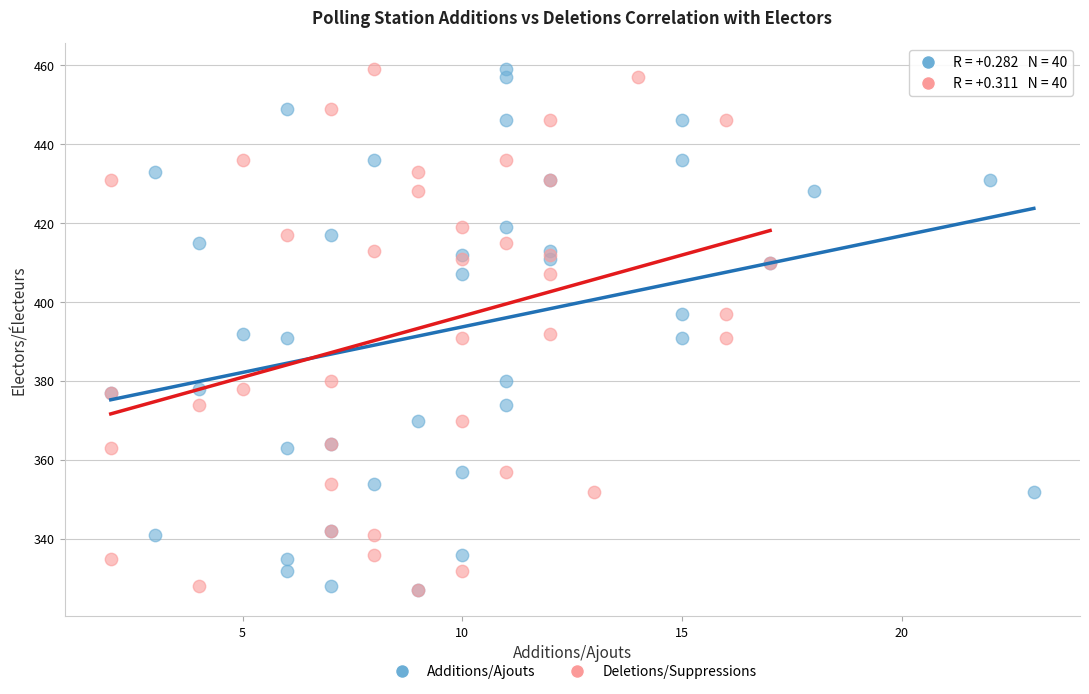

What are all the series names shown in the legend?

Additions/Ajouts, Deletions/Suppressions